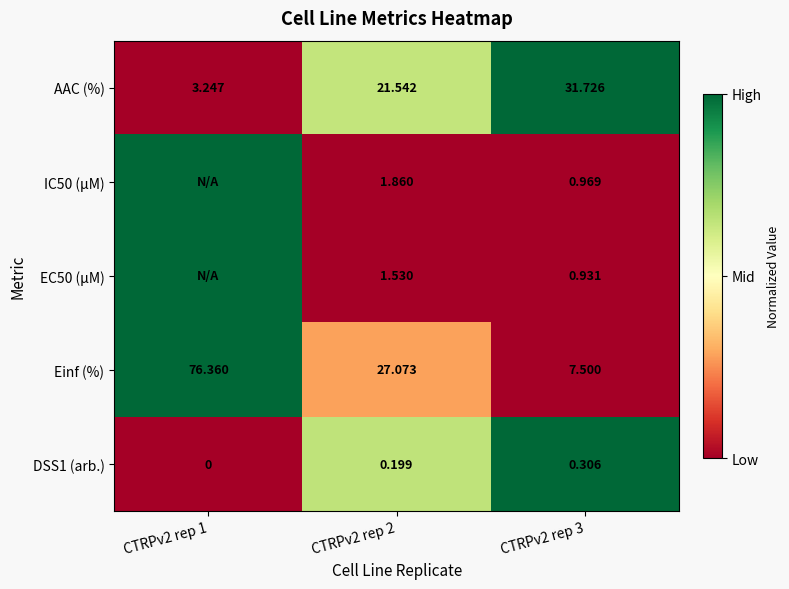

Which label corresponds to the smallest value in the chart?

CTRPv2 rep 1